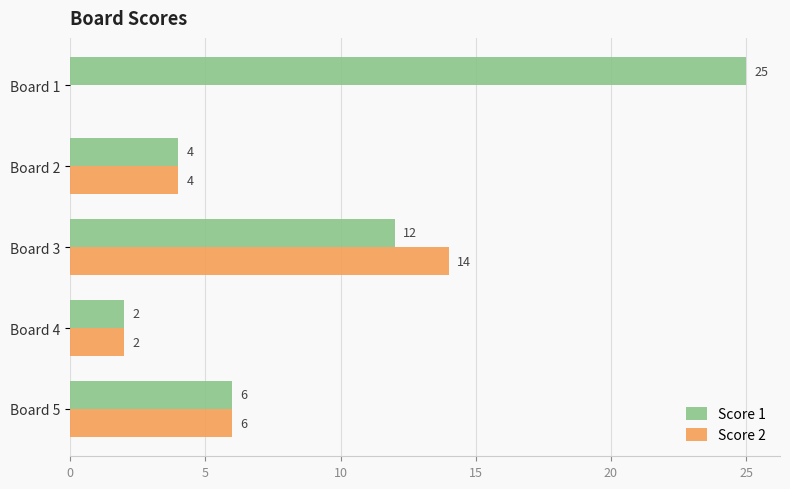

True or false: Score 2 has a value of 2 at Board 4.

True